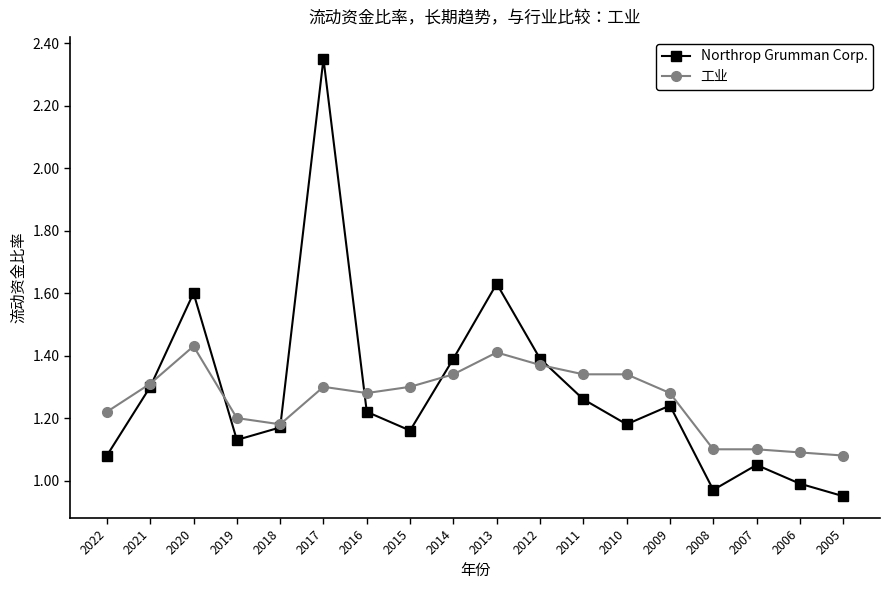

What is the total value across all series at 2016?

2.5